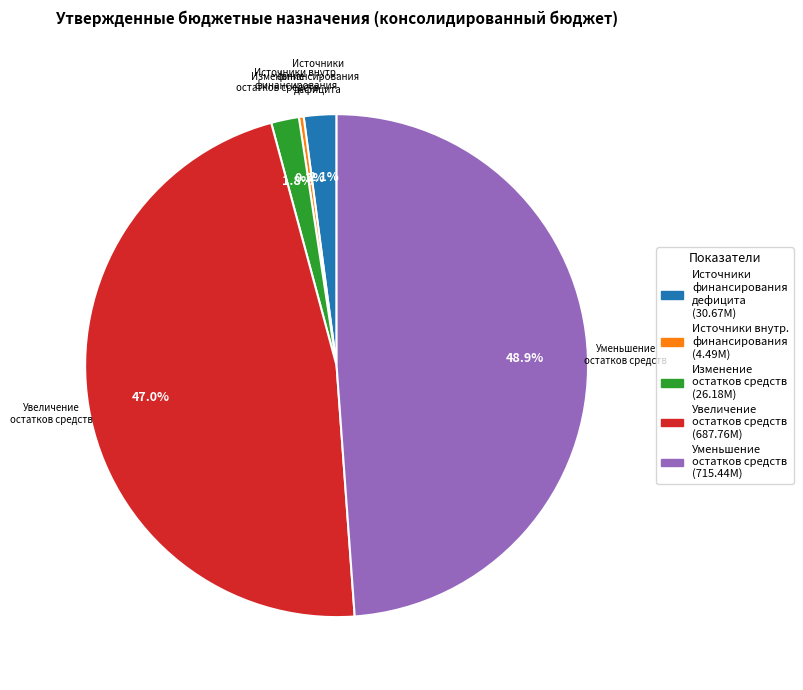

Is there any slice that represents more than half of the pie?

No